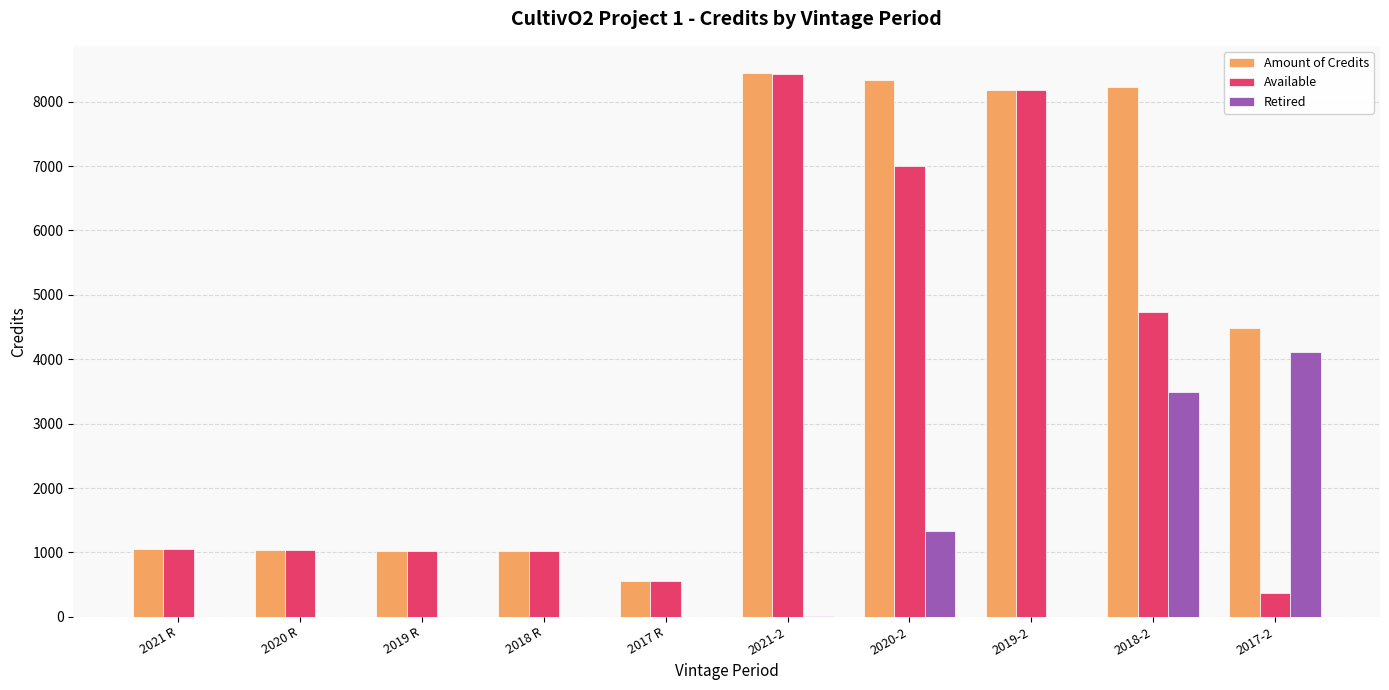

What is the difference between the Available values at 2019 R and 2020-2?

5978